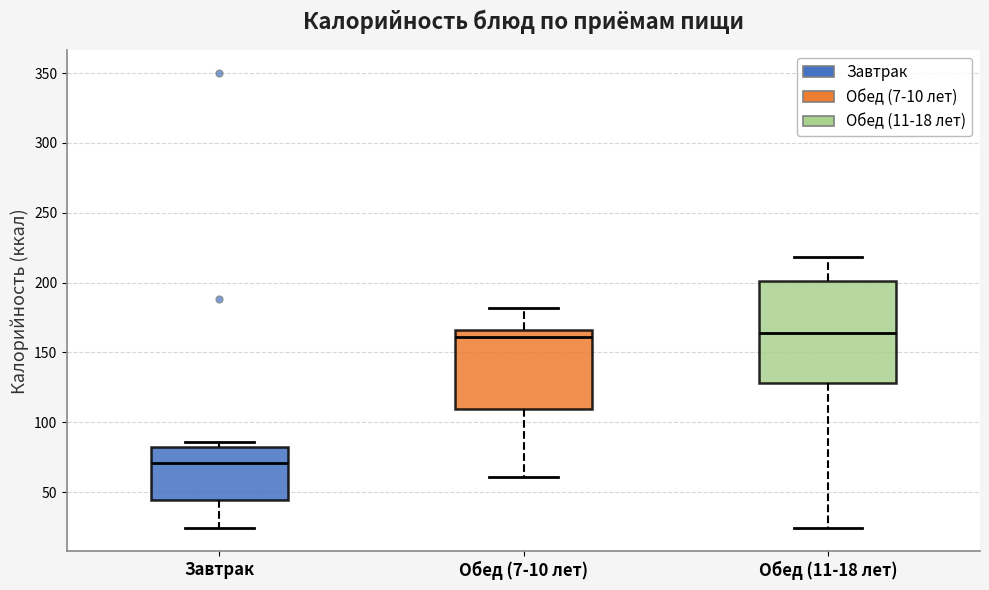

Reading left to right, read every box against the y-axis: the position of its median line, the range the box covers, and the ends of its whiskers. The values are not printed on the chart, so give them approximately, as read against the axis.

Завтрак: median 70, box 45 to 80, whiskers 25 to 85
Обед (7-10 лет): median 160, box 110 to 165, whiskers 60 to 180
Обед (11-18 лет): median 165, box 130 to 200, whiskers 25 to 220